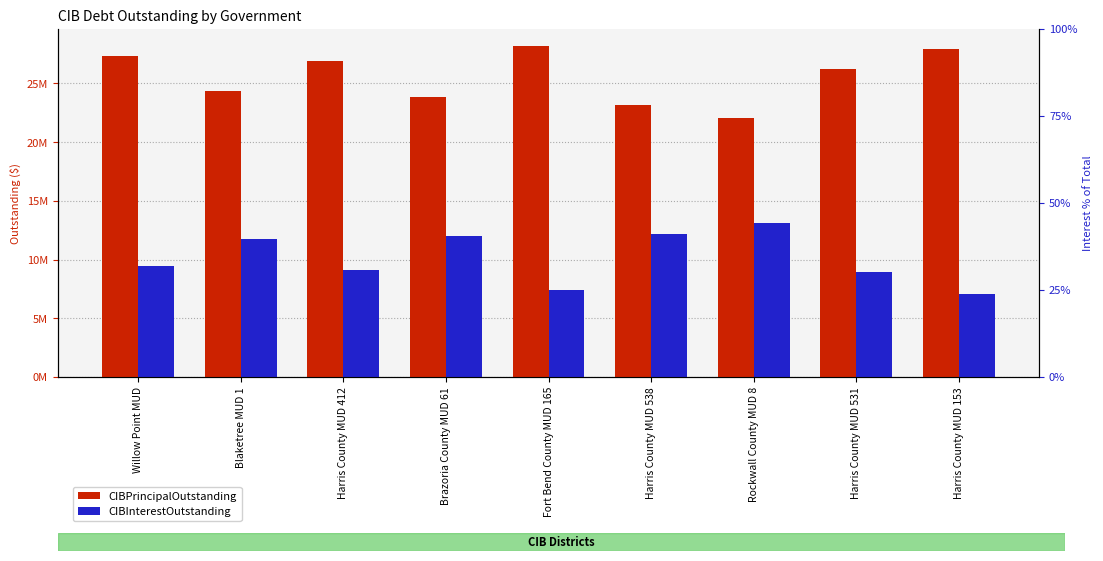

The value of CIBInterestOutstanding at Rockwall County MUD 8 is 13101664.3. True or false?

True